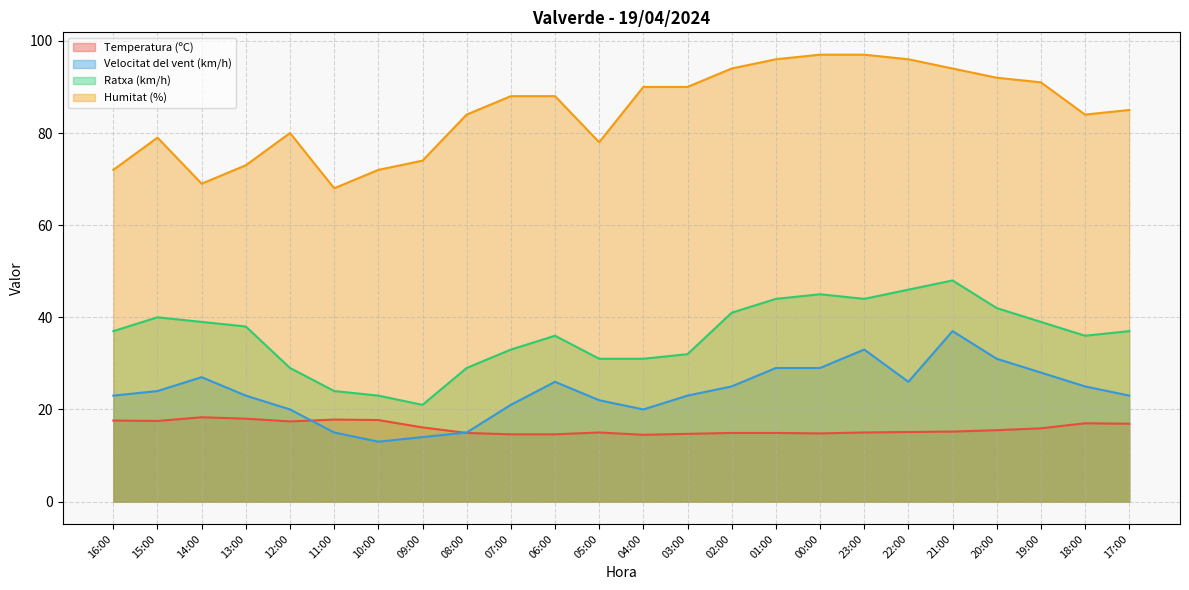

What value does the Velocitat del vent (km/h) series have at 17:00?

23.0